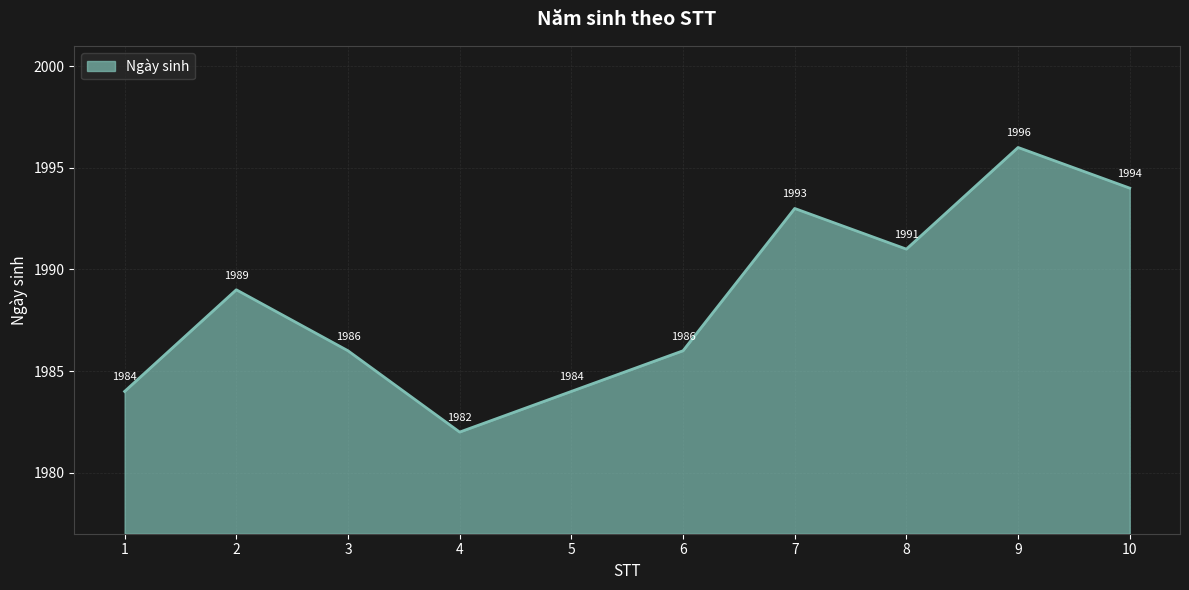

What is the difference between the maximum and minimum values?

14